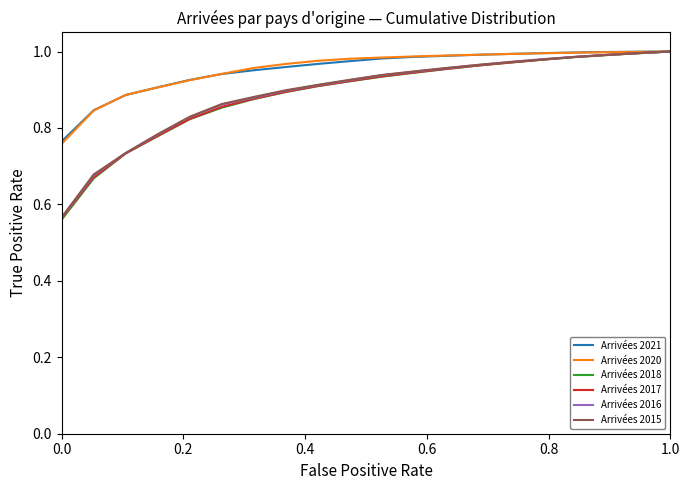

Which series has the largest range (max minus min)?

Arrivées 2018